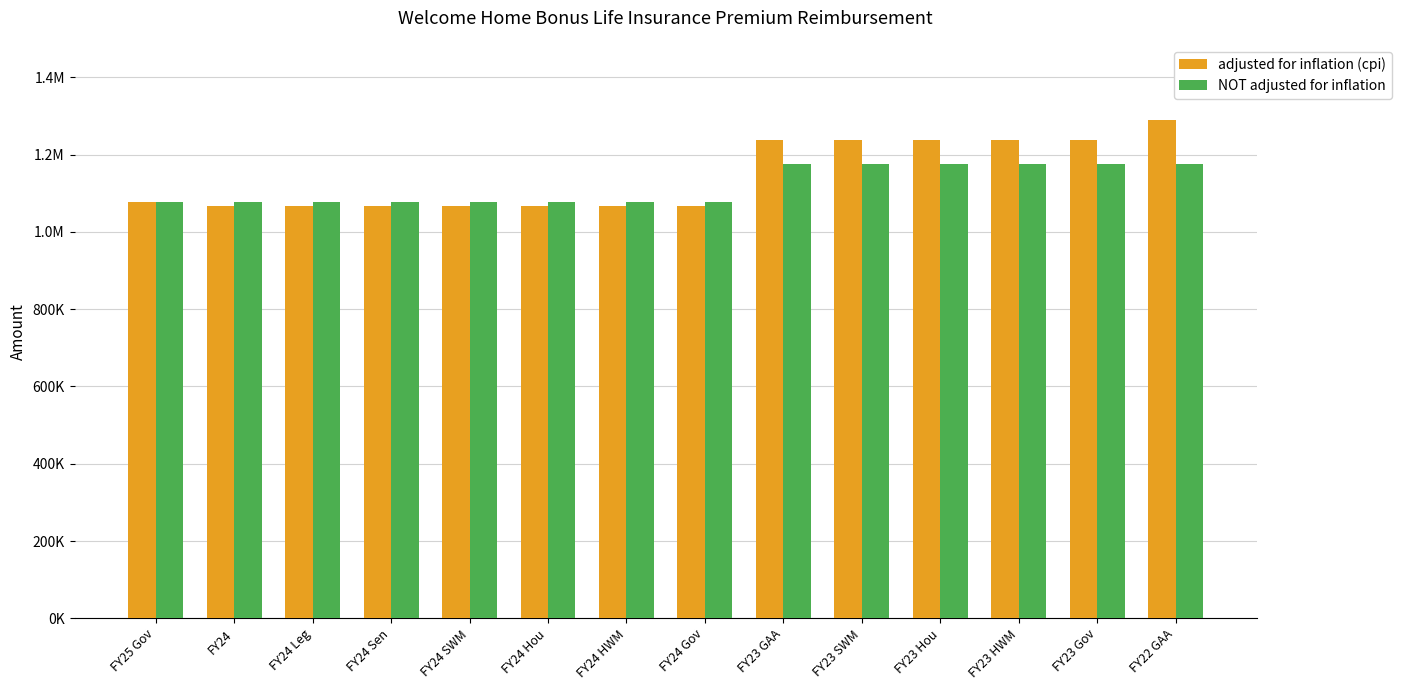

What is the label of the 7th bar from the left?

FY24 HWM